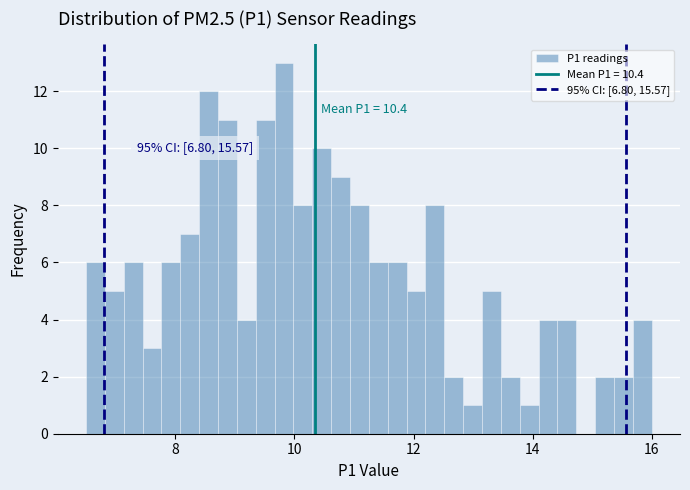

Around what value on the x-axis is the tallest bar? Give the approximate position of its centre, as read against the axis.

9.8